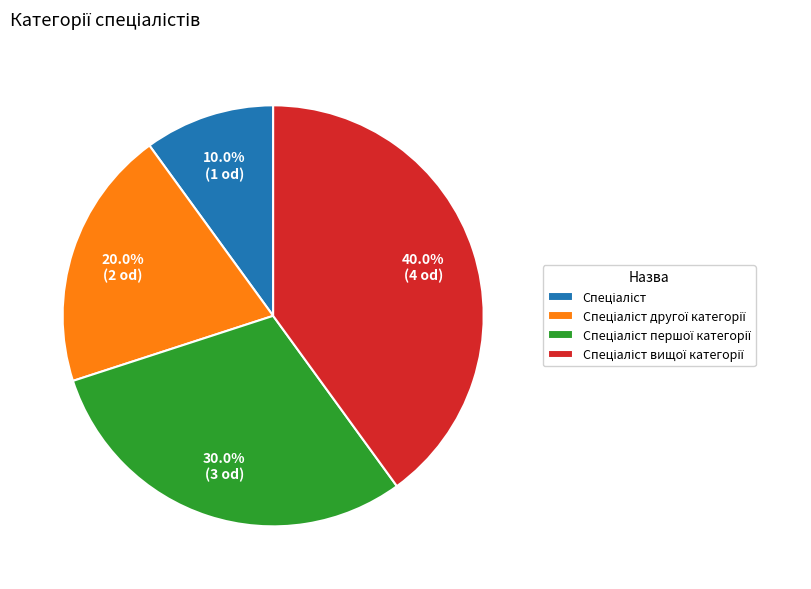

Is there any slice that represents more than half of the pie?

No